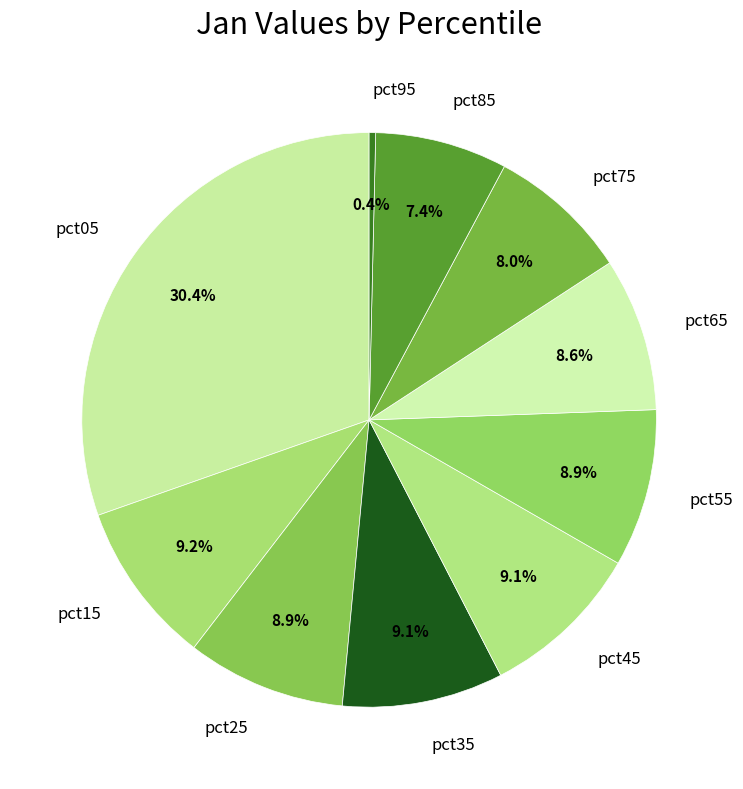

Which category has the biggest portion of the pie?

pct05